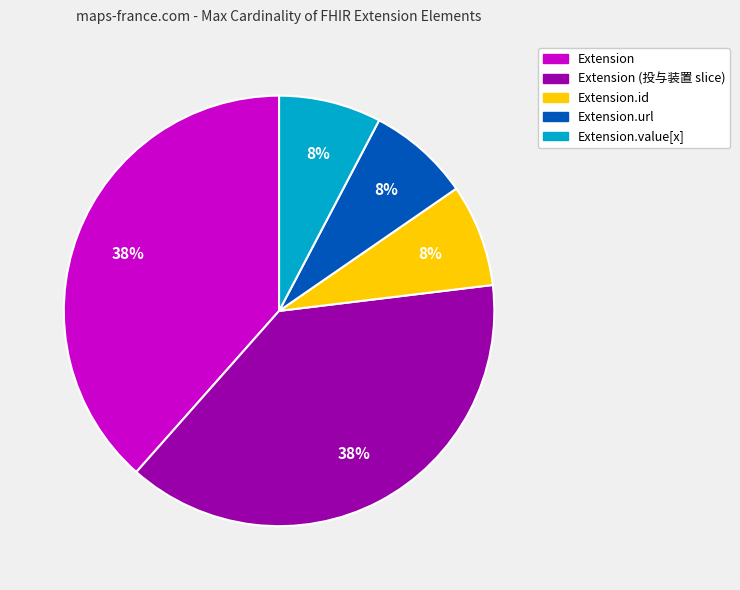

Is there any slice that represents more than half of the pie?

No